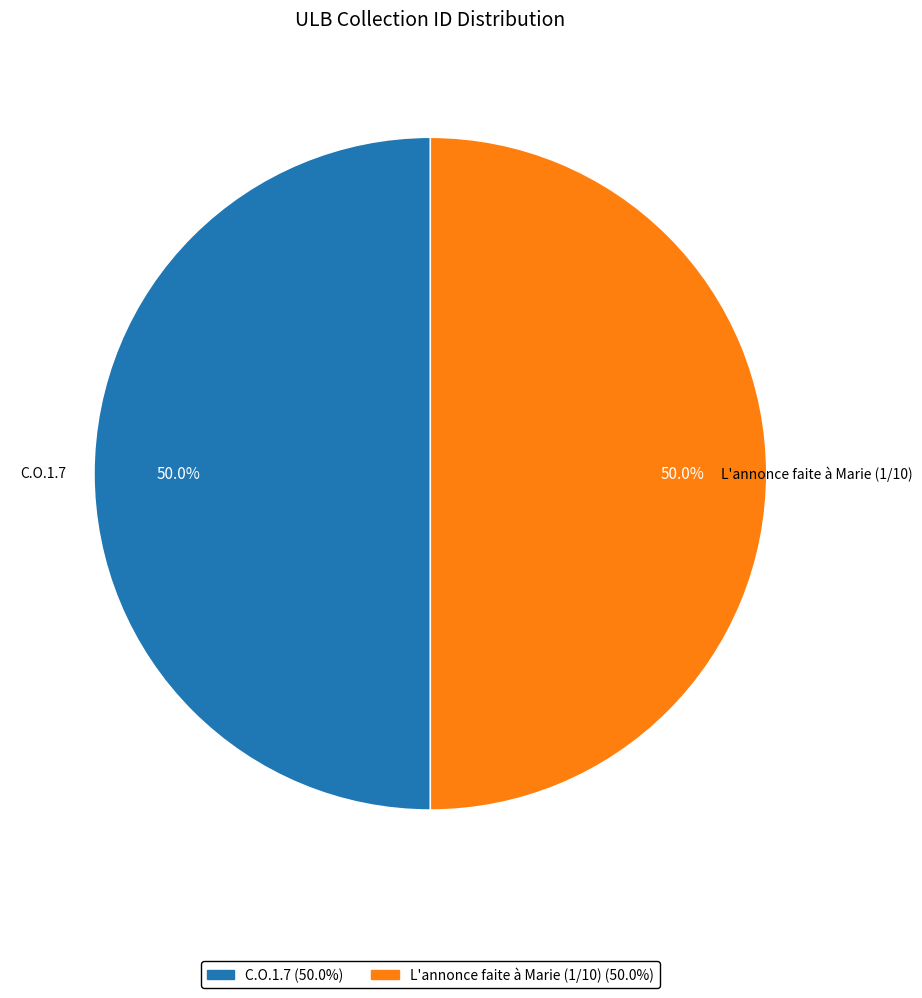

Combined, do L'annonce faite à Marie (1/10) and C.O.1.7 account for over 50%?

Yes